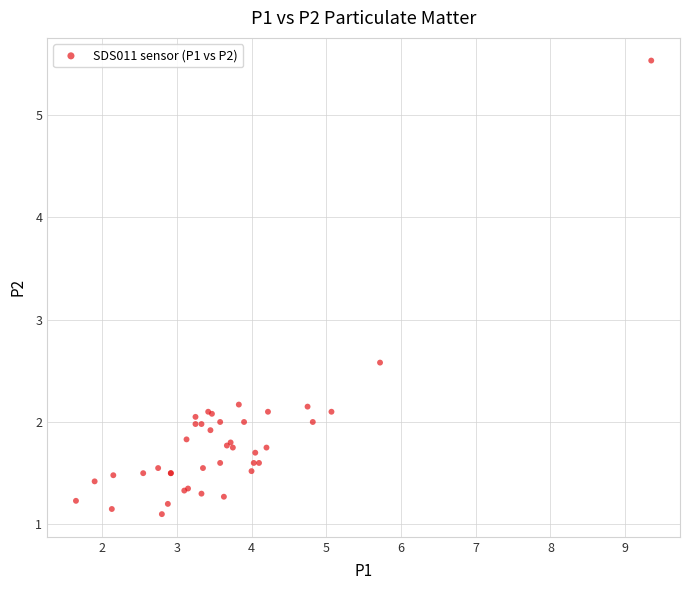

What Y value in the scatter plot is closest to 3?

2.6